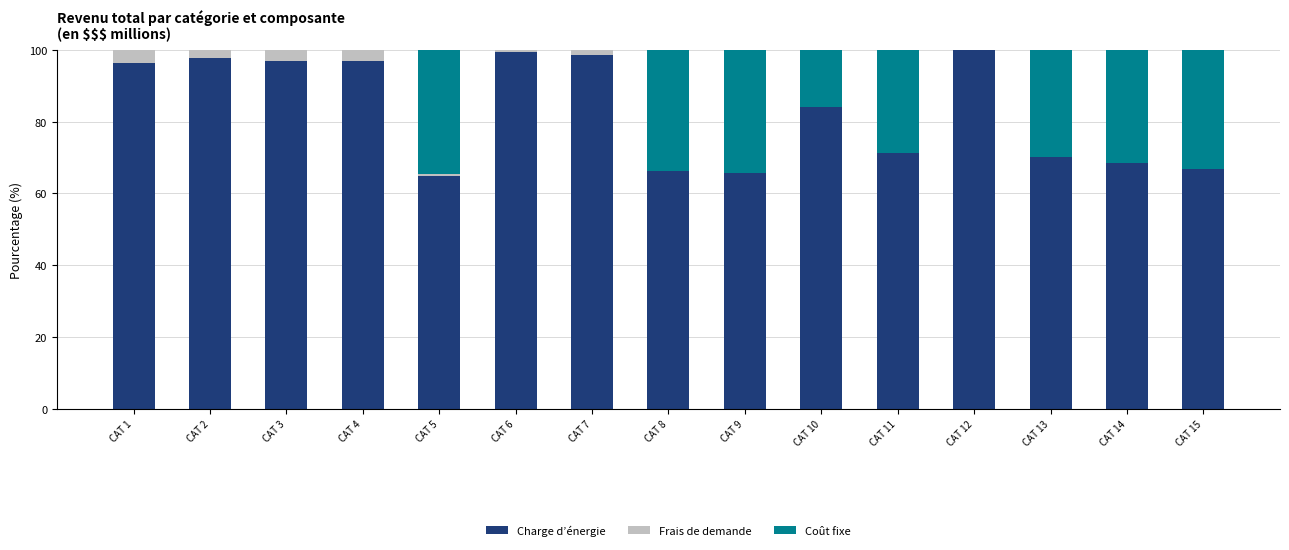

Is it true that Charge d’énergie equals 96.8 at CAT 4?

True